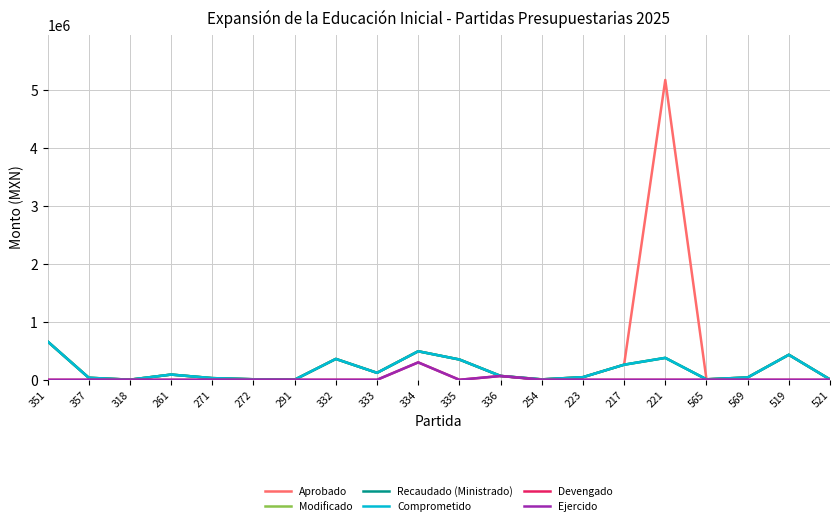

Does the chart display data point markers on the line(s)?

No